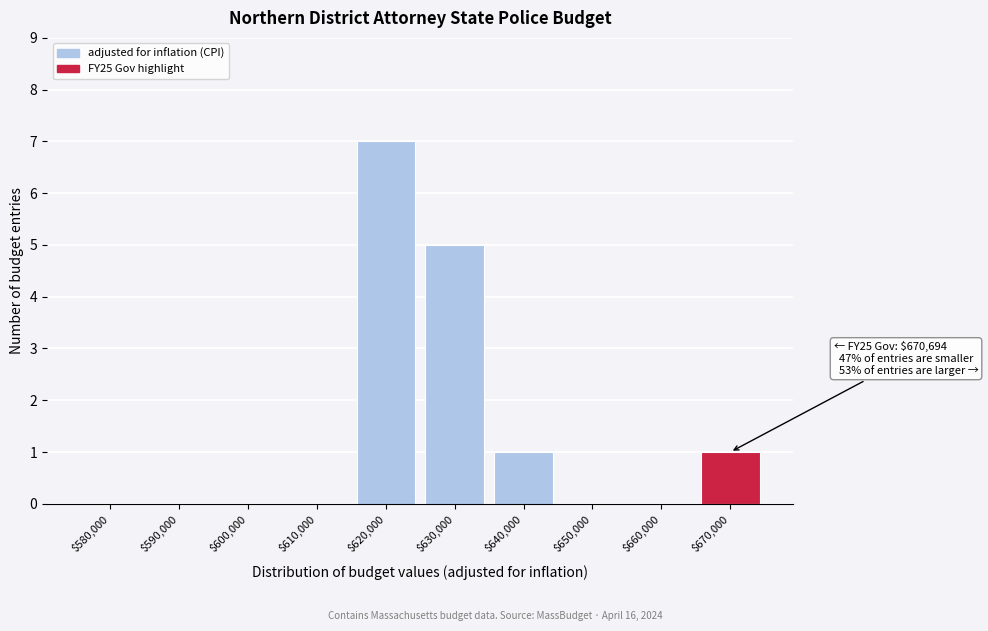

The value at $670,000 is 0. True or false?

False